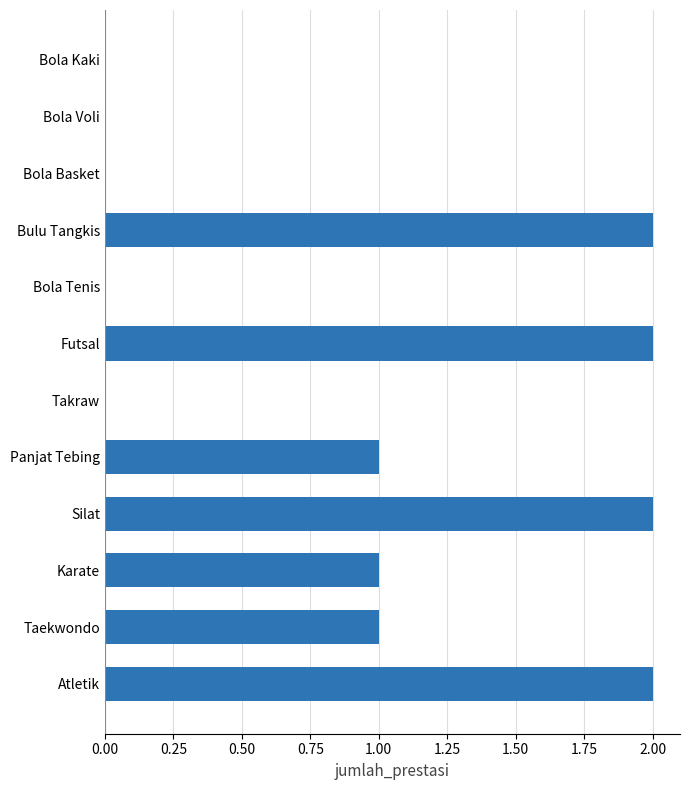

Reading top to bottom, list all the values displayed in this chart.

Bola Kaki=0	Bola Voli=0	Bola Basket=0	Bulu Tangkis=2	Bola Tenis=0	Futsal=2	Takraw=0	Panjat Tebing=1	Silat=2	Karate=1	Taekwondo=1	Atletik=2